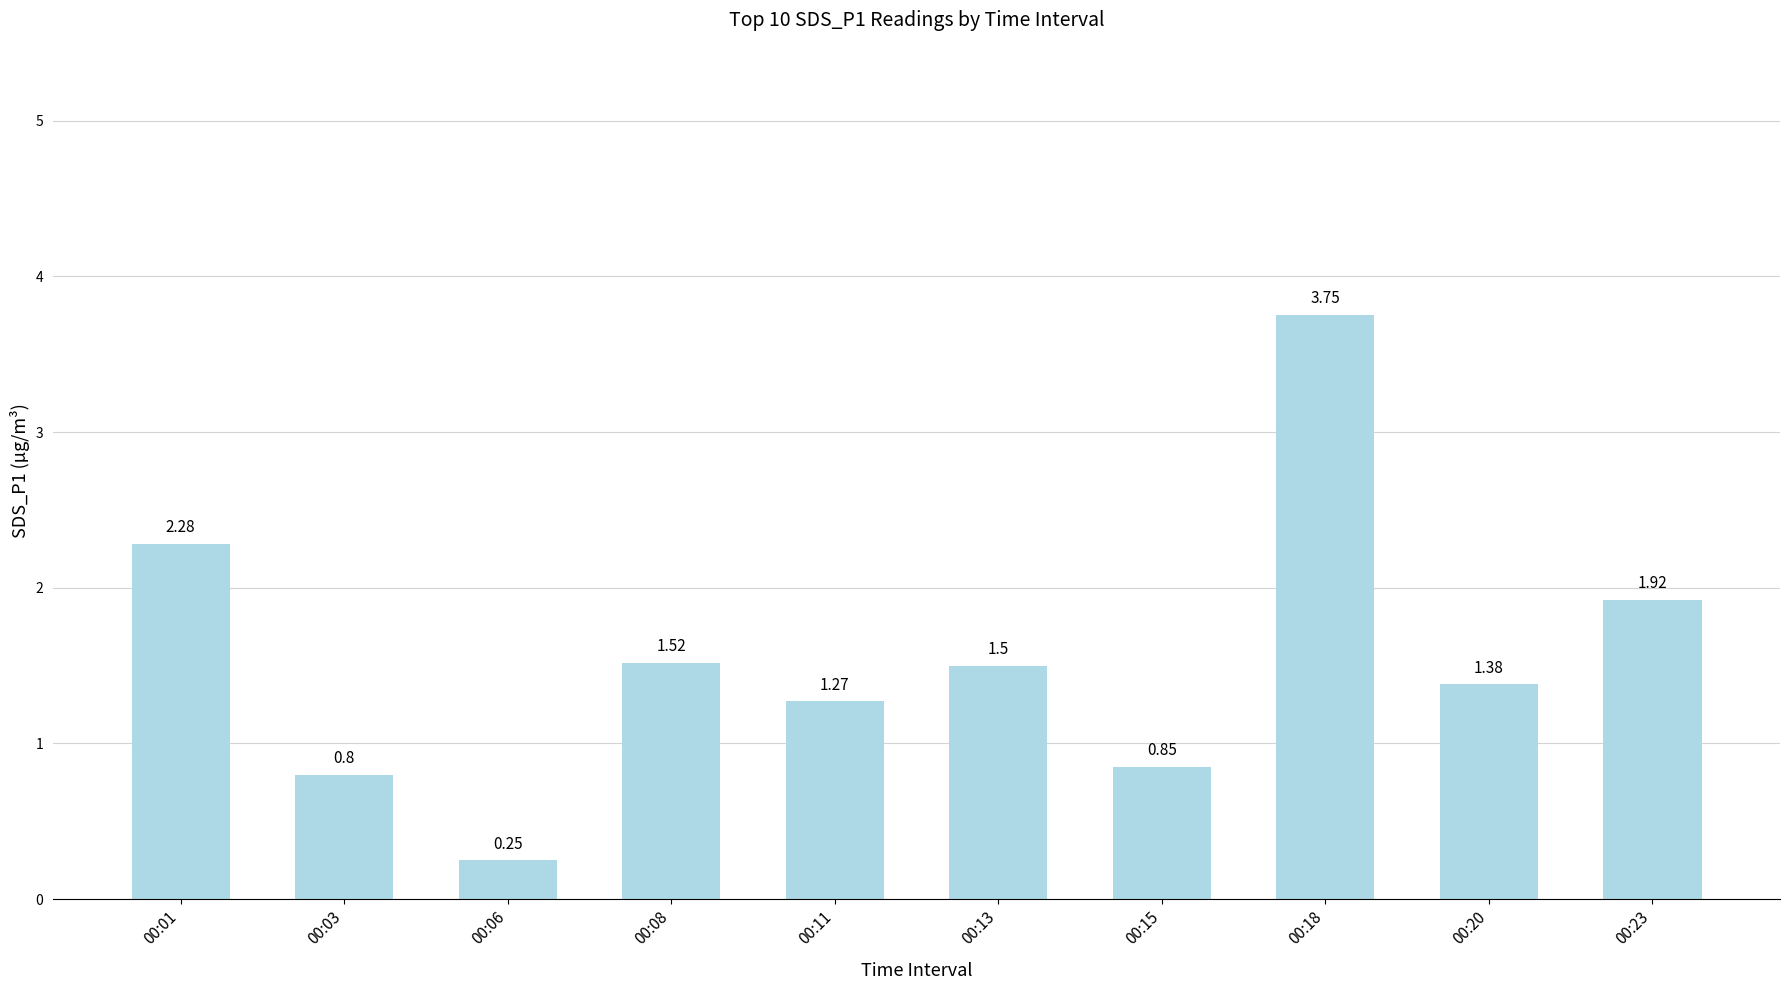

What is the sum of the values at 00:18 and 00:11?

5.0